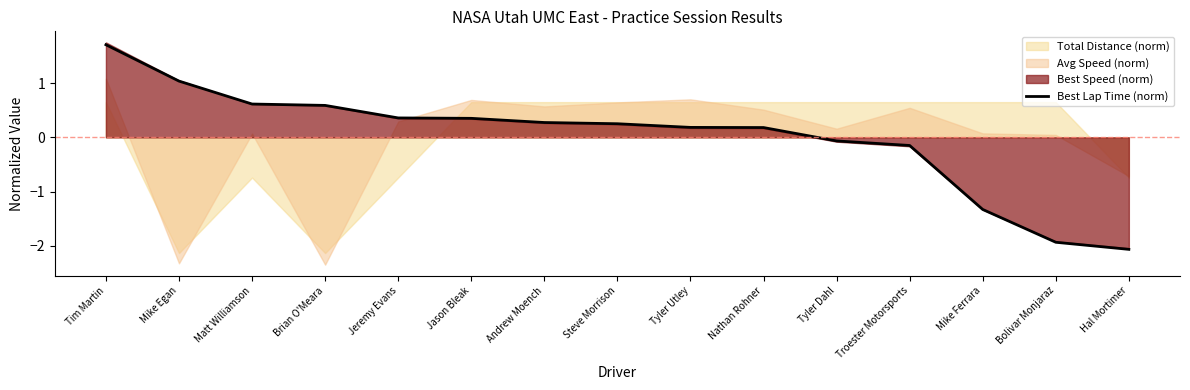

At which category does the chart reach its peak across all series?

Tim Martin